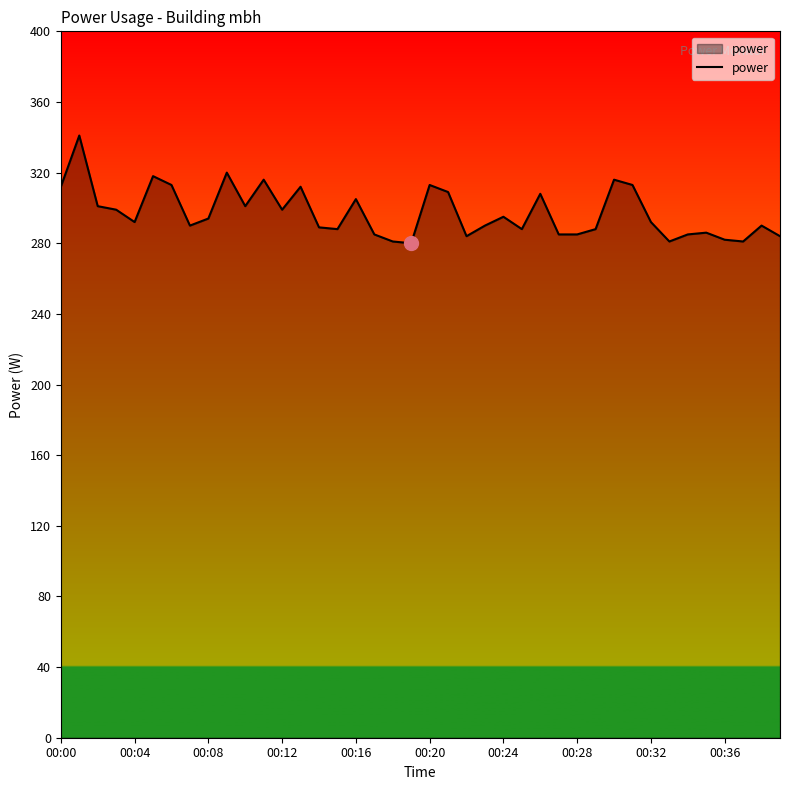

What is the smallest value displayed?

280